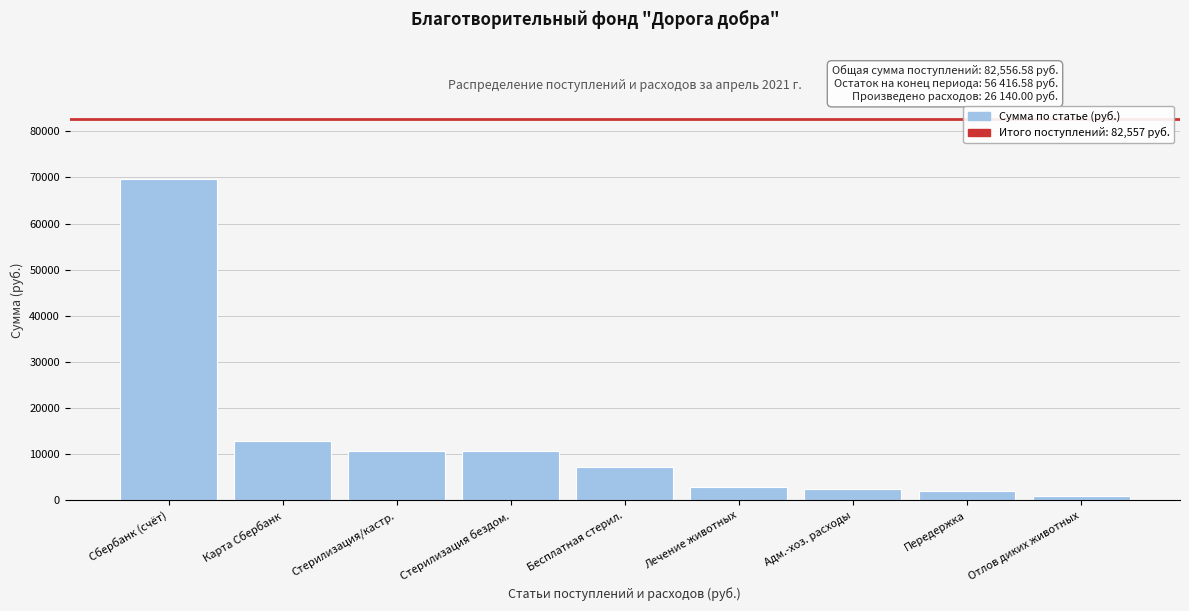

Reading right to left, transcribe all the data shown in this chart.

885.0	2000.0	2520.0	2885.0	7200.0	10650.0	10650.0	12950.0	69606.6